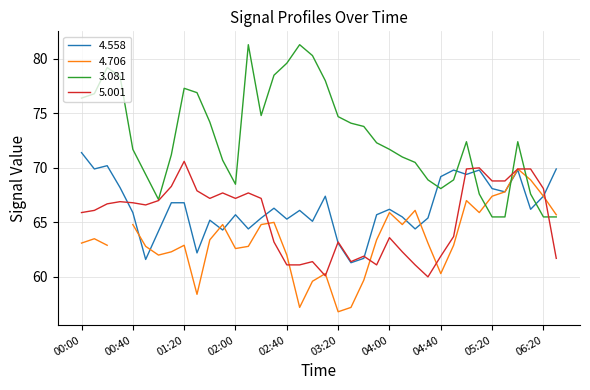

How many times do 4.558 and 3.081 cross each other?

5